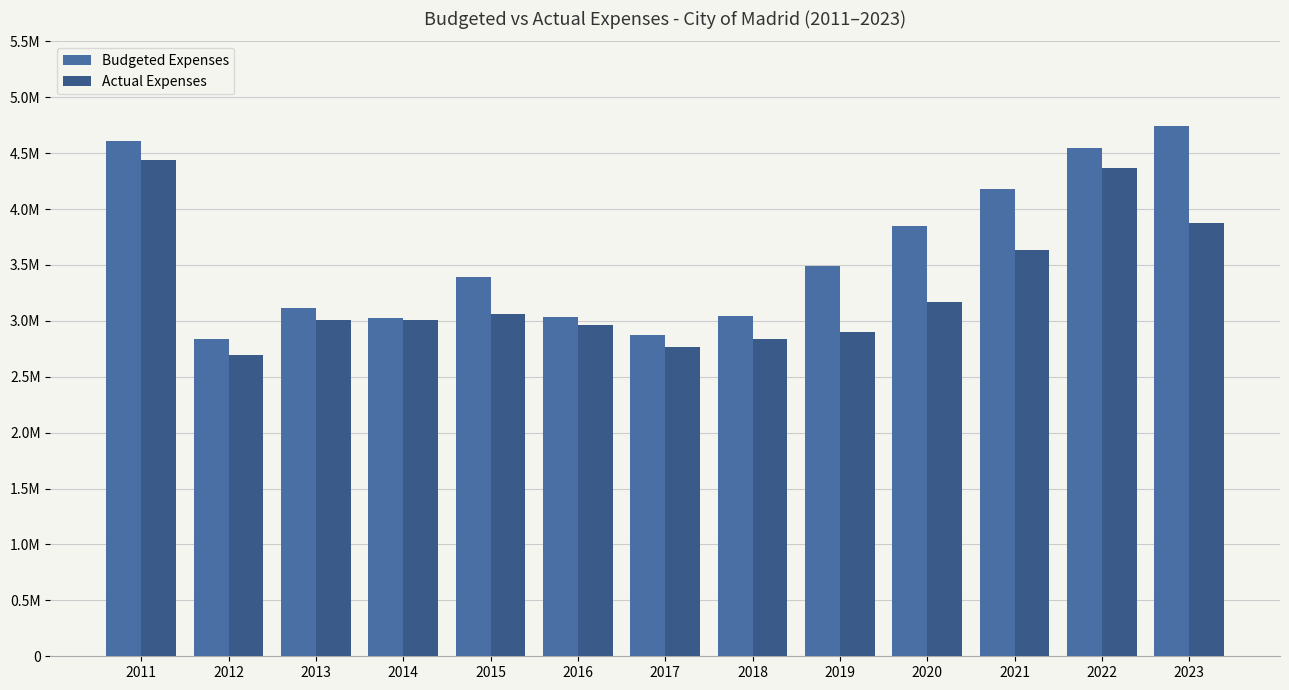

True or false: Budgeted Expenses has a value of 708626.3 at 2018.

False